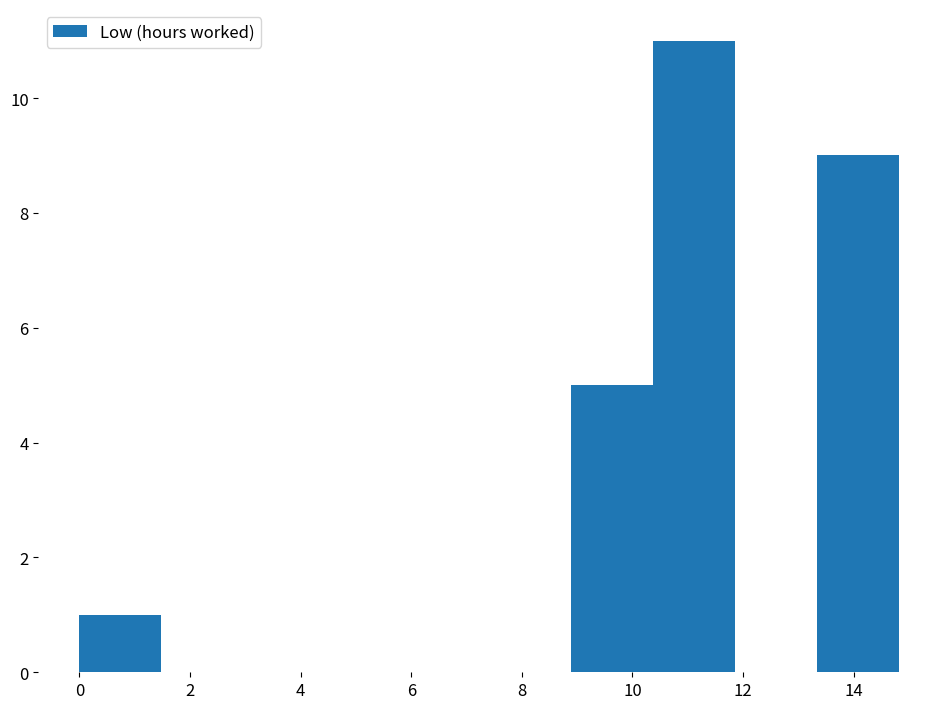

Which range on the x-axis has the tallest bar?

10.4 to 11.8